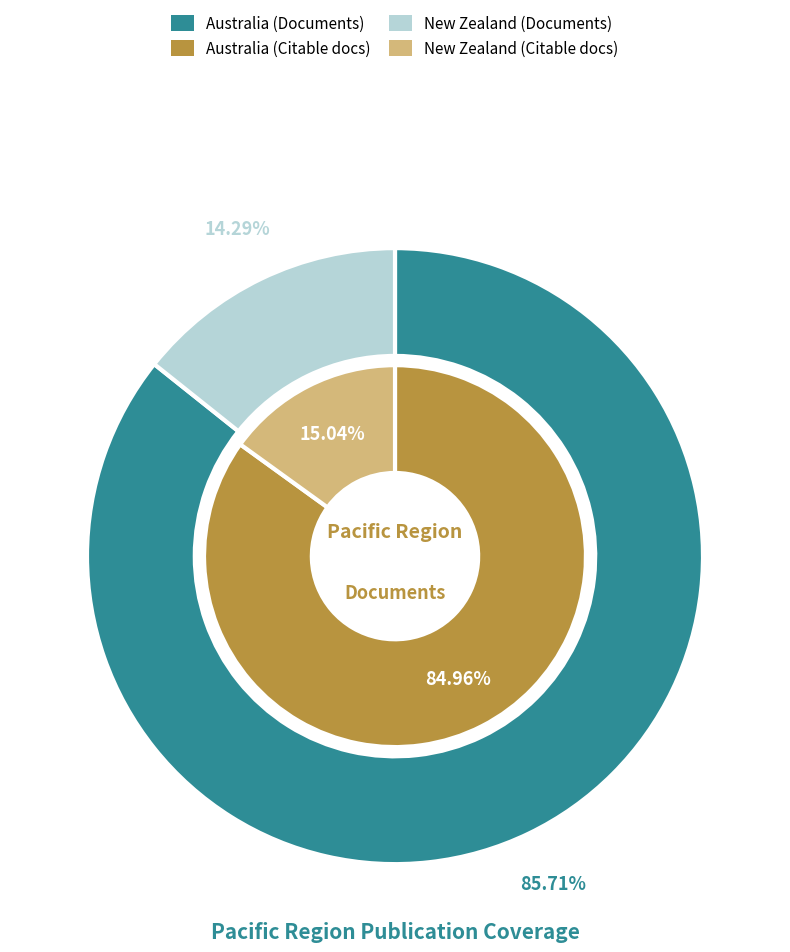

Is New Zealand the majority of the pie?

No